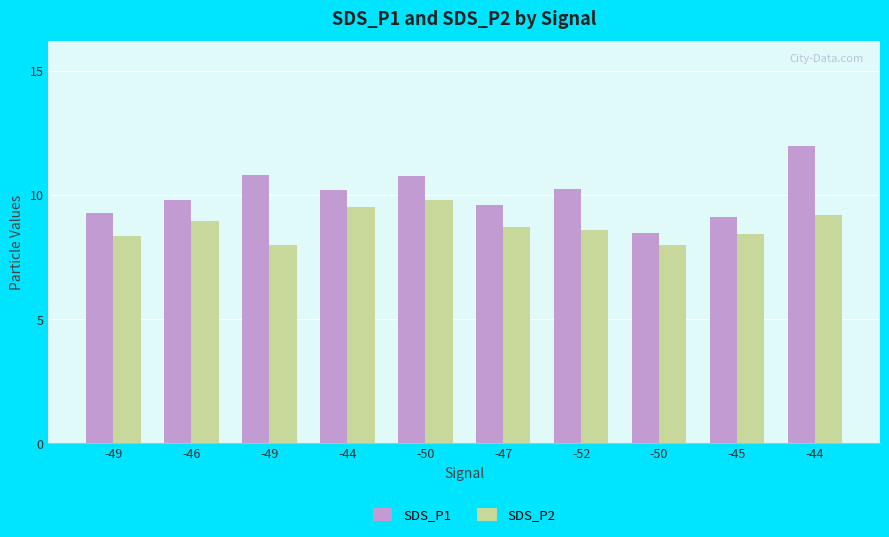

Does the chart contain stacked bars?

No